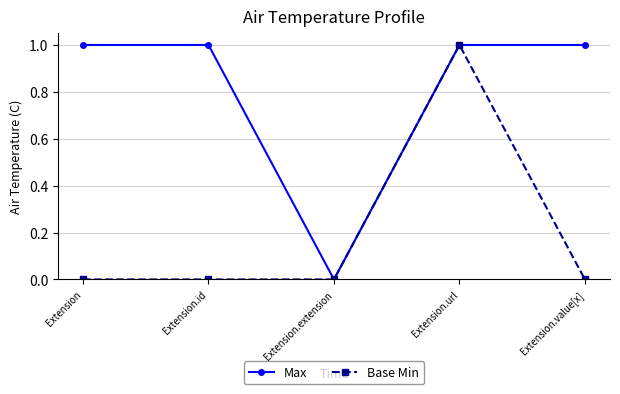

What is the label of the 4th point from the left?

Extension.url